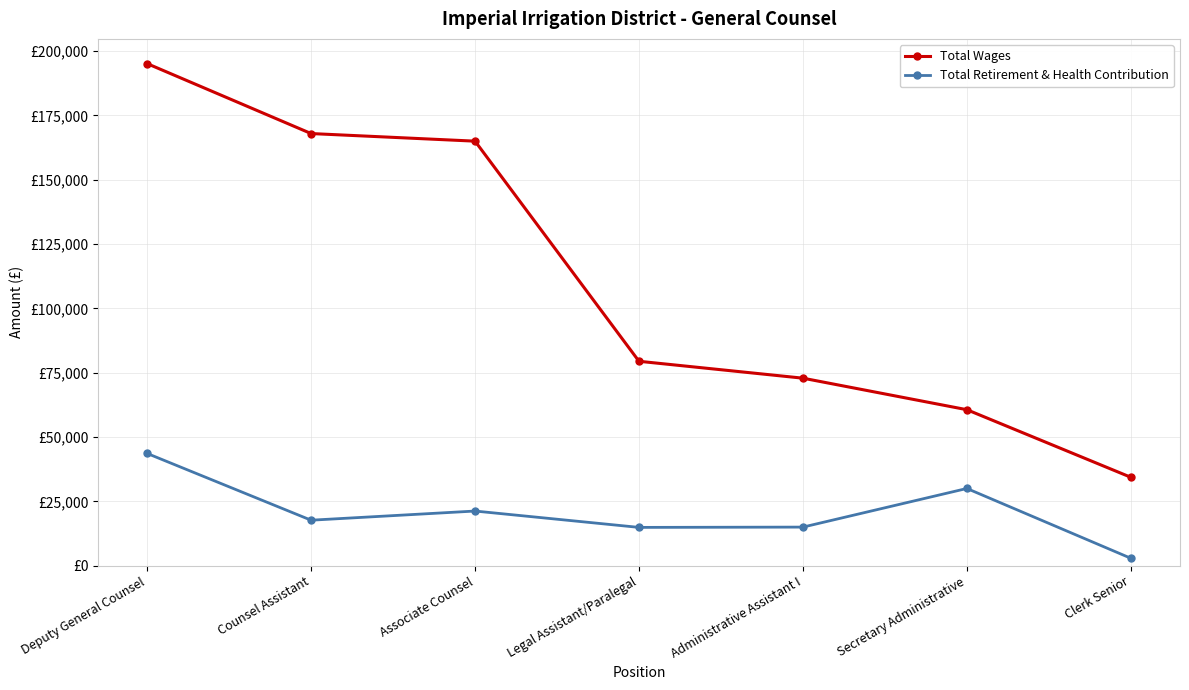

What are all the series names shown in the legend?

Total Wages, Total Retirement & Health Contribution